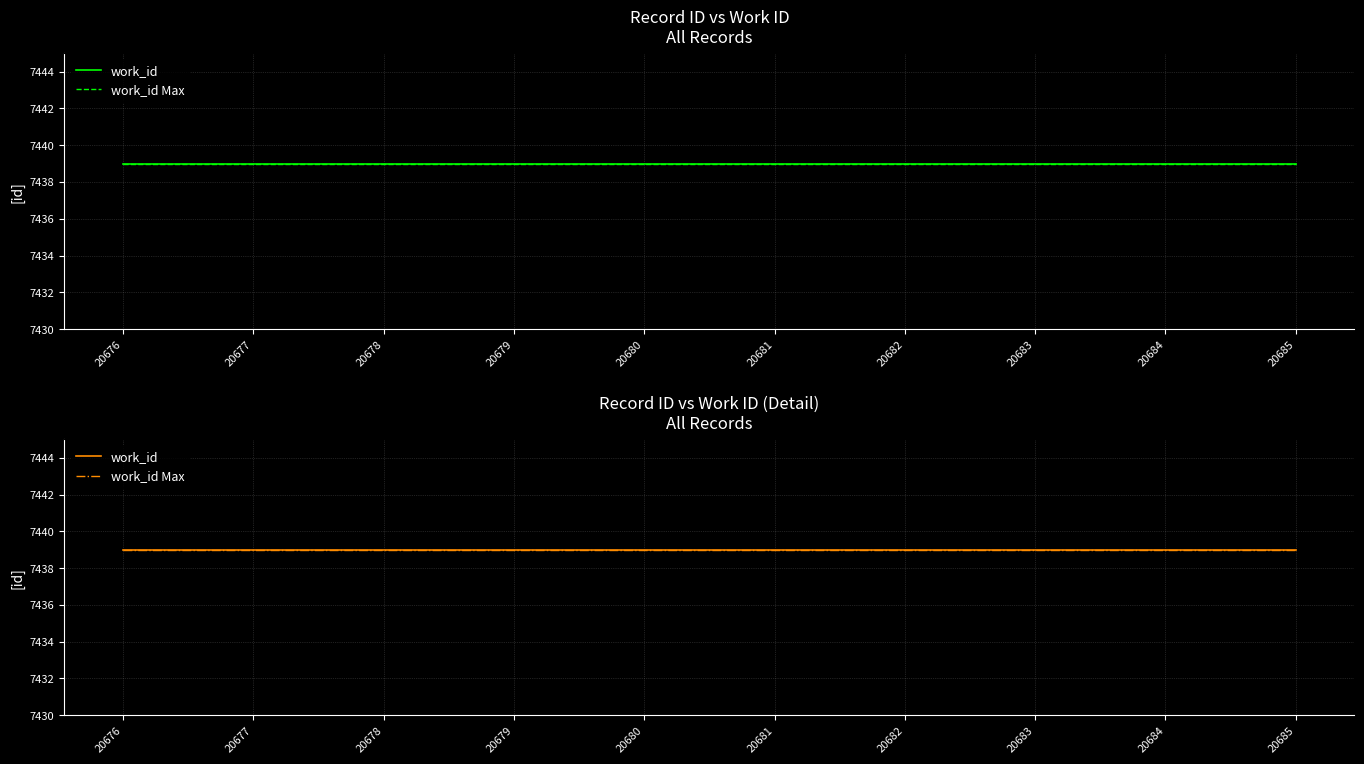

What is the sum of all id values?

206805